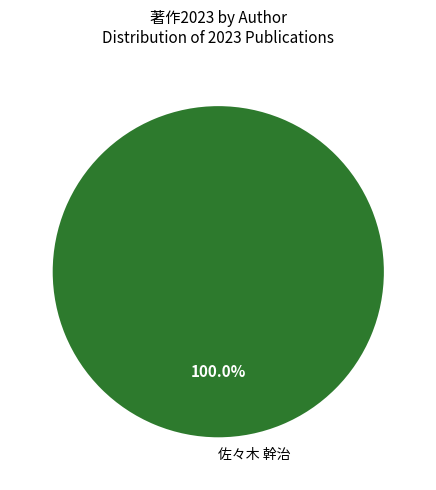

Is there any slice that represents more than half of the pie?

Yes